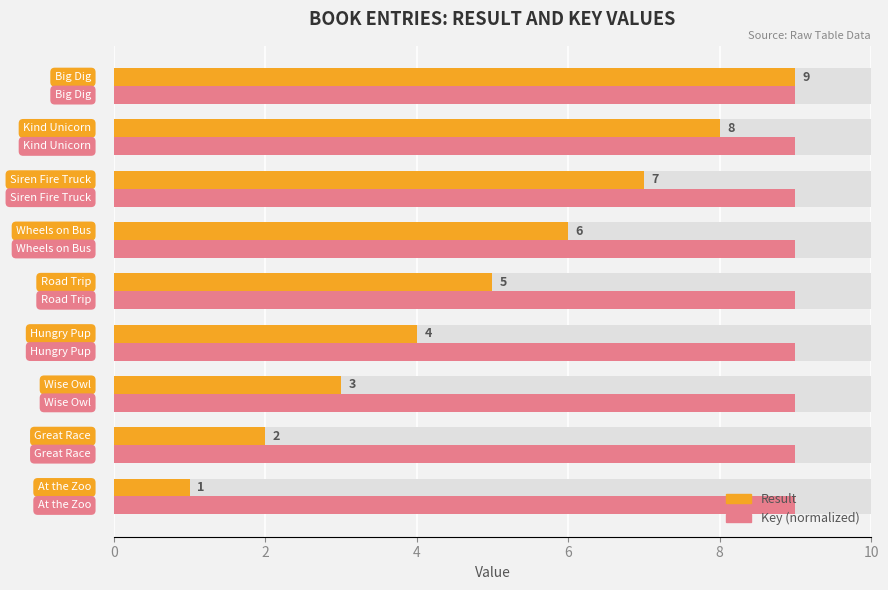

What is the minimum value shown in the chart?

1.0